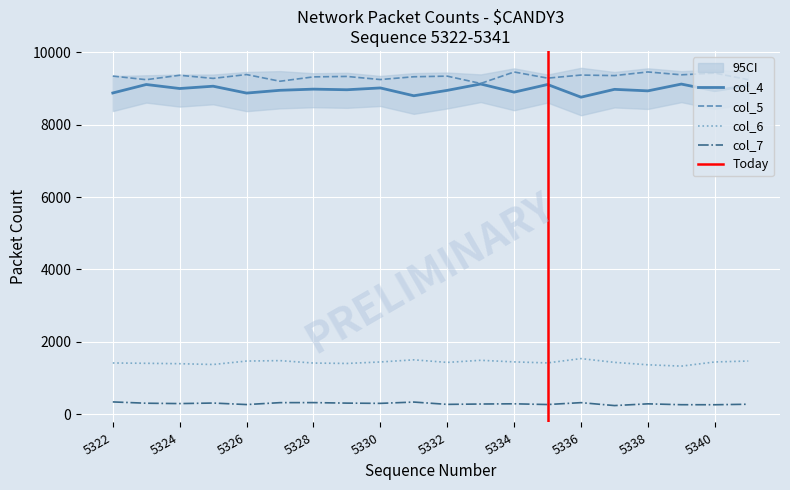

What is the approximate value of col_4 at 5323, to the nearest 5?

9110